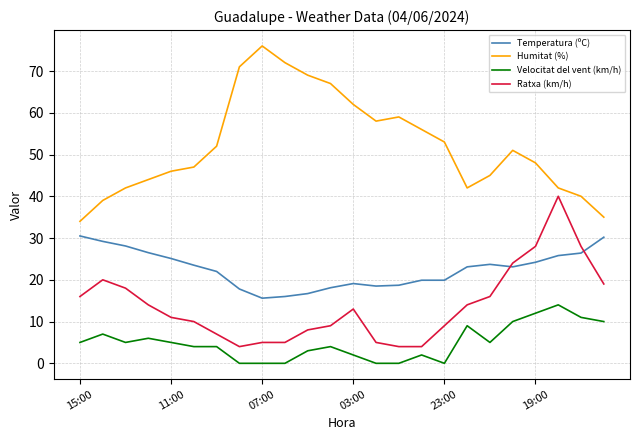

List the series in order of their peak value, lowest first.

Velocitat del vent (km/h), Temperatura (ºC), Ratxa (km/h), Humitat (%)